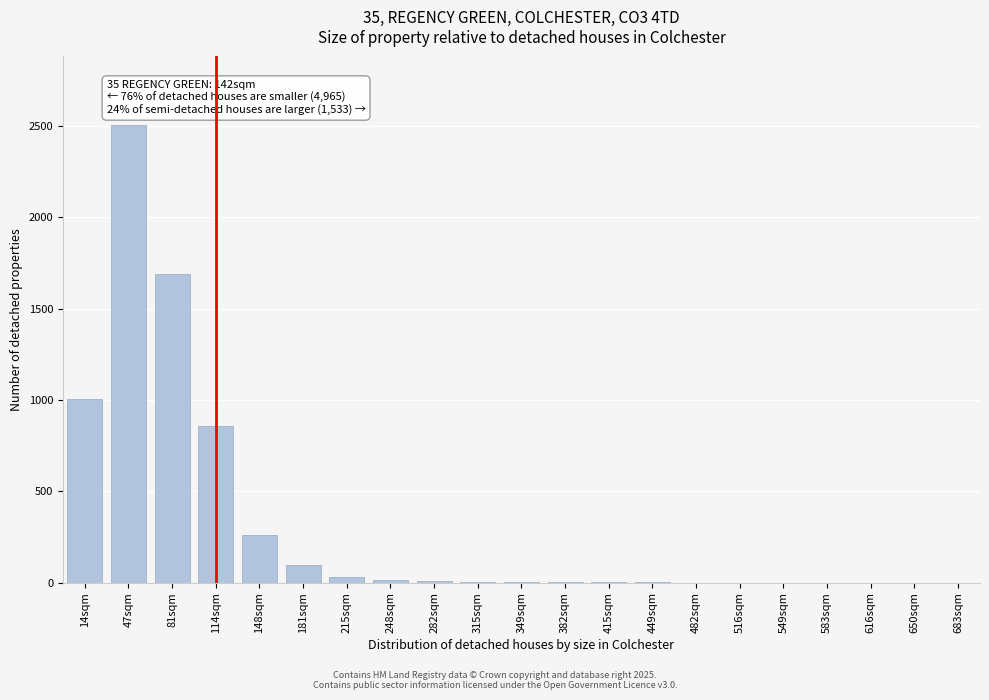

The chart shows a value of 12 at 248sqm. True or false?

True